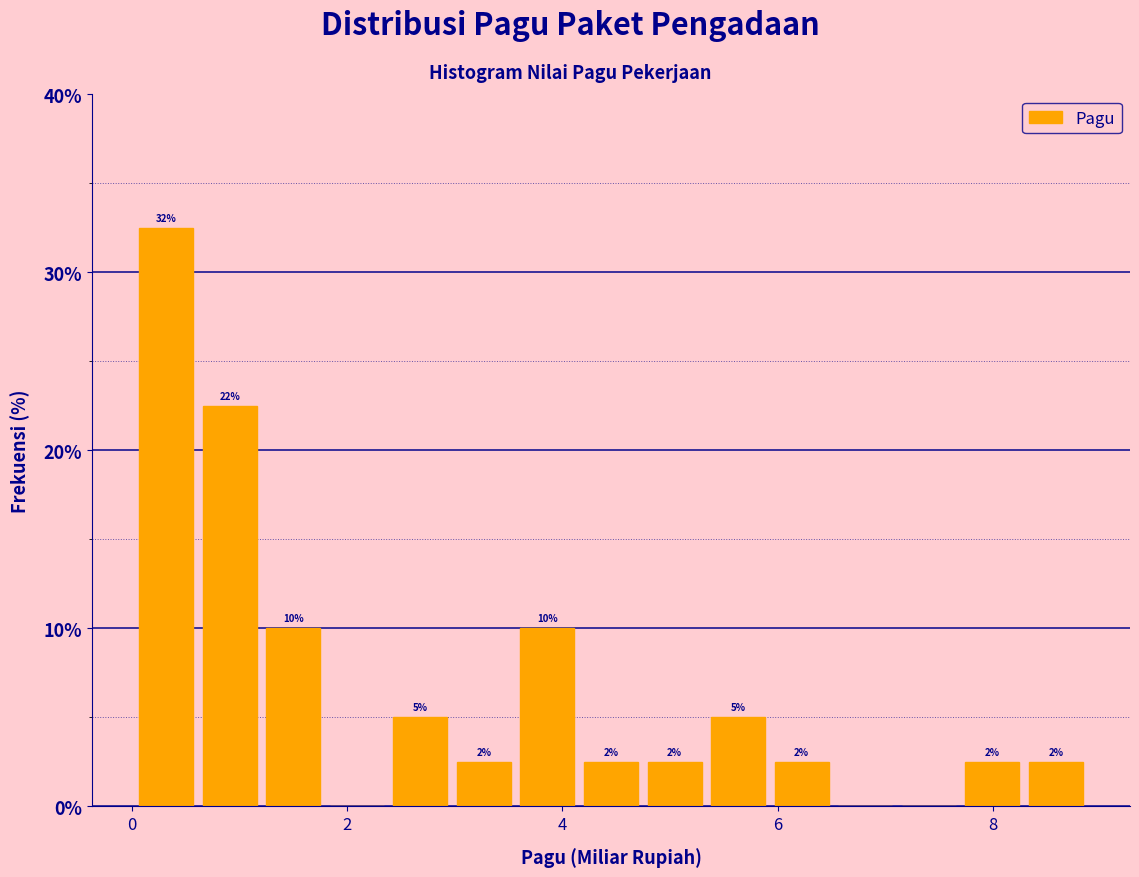

Read against the x-axis, roughly where is the centre of the tallest bar?

0.4